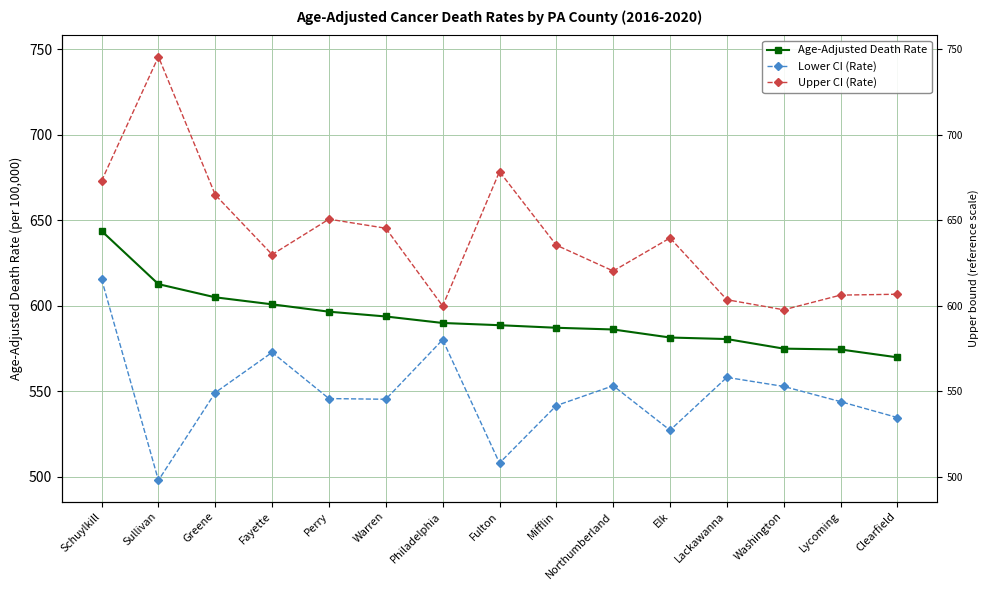

List the labels in order of Upper CI (Rate) value, largest first.

Sullivan, Fulton, Schuylkill, Greene, Perry, Warren, Elk, Mifflin, Fayette, Northumberland, Clearfield, Lycoming, Lackawanna, Philadelphia, Washington